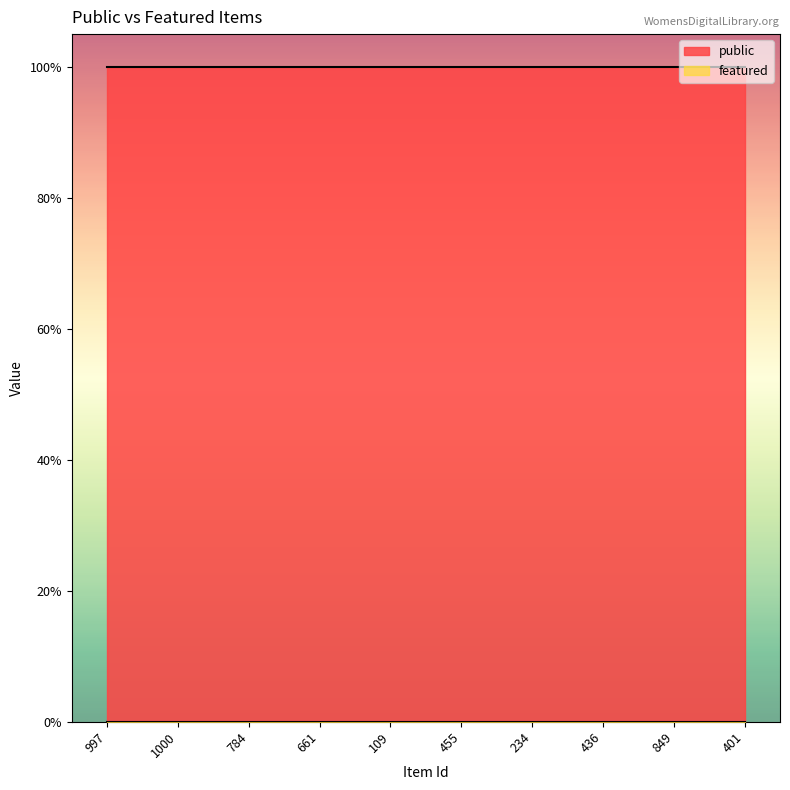

True or false: public and featured intersect in this chart.

False